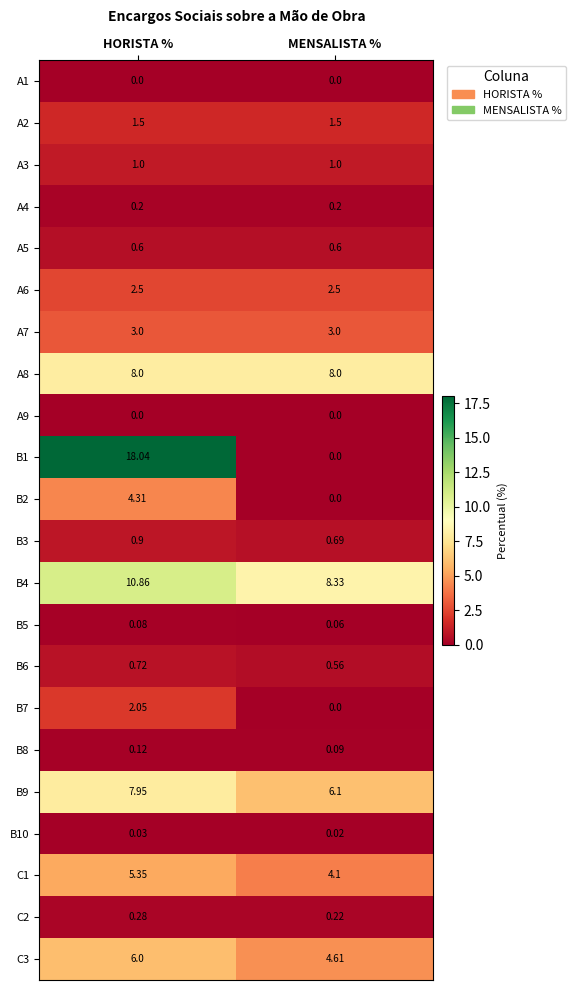

Which category has the lowest value in the B1 series?

MENSALISTA %